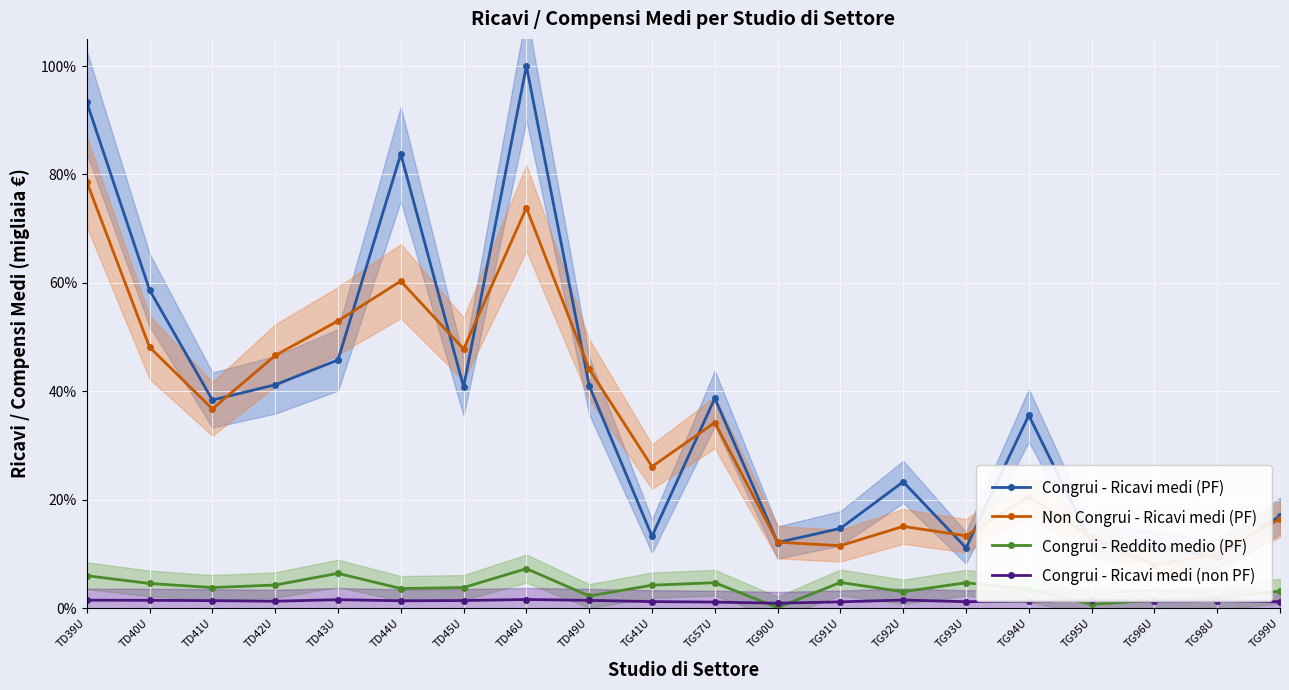

Reading left to right, list all the values displayed in this chart.

Congrui - Ricavi medi (PF): 0.9	0.6	0.4	0.4	0.5	0.8	0.4	1.0	0.4	0.1	0.4	0.1	0.1	0.2	0.1	0.4	0.1	0.1	0.1	0.2
Non Congrui - Ricavi medi (PF): 0.8	0.5	0.4	0.5	0.5	0.6	0.5	0.7	0.4	0.3	0.3	0.1	0.1	0.2	0.1	0.2	0.1	0.1	0.1	0.2
Congrui - Reddito medio (PF): 0.1	0.0	0.0	0.0	0.1	0.0	0.0	0.1	0.0	0.0	0.0	0.0	0.0	0.0	0.0	0.0	0.0	0.0	0.0	0.0
Congrui - Ricavi medi (non PF): 0.0	0.0	0.0	0.0	0.0	0.0	0.0	0.0	0.0	0.0	0.0	0.0	0.0	0.0	0.0	0.0	0.0	0.0	0.0	0.0